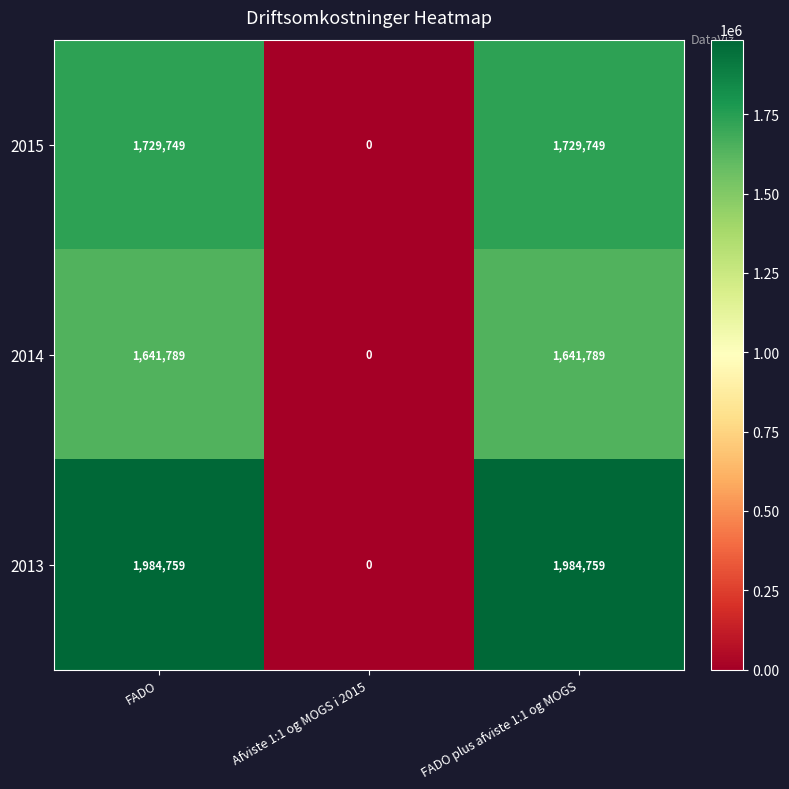

What is the total value across all series at FADO?

5356297